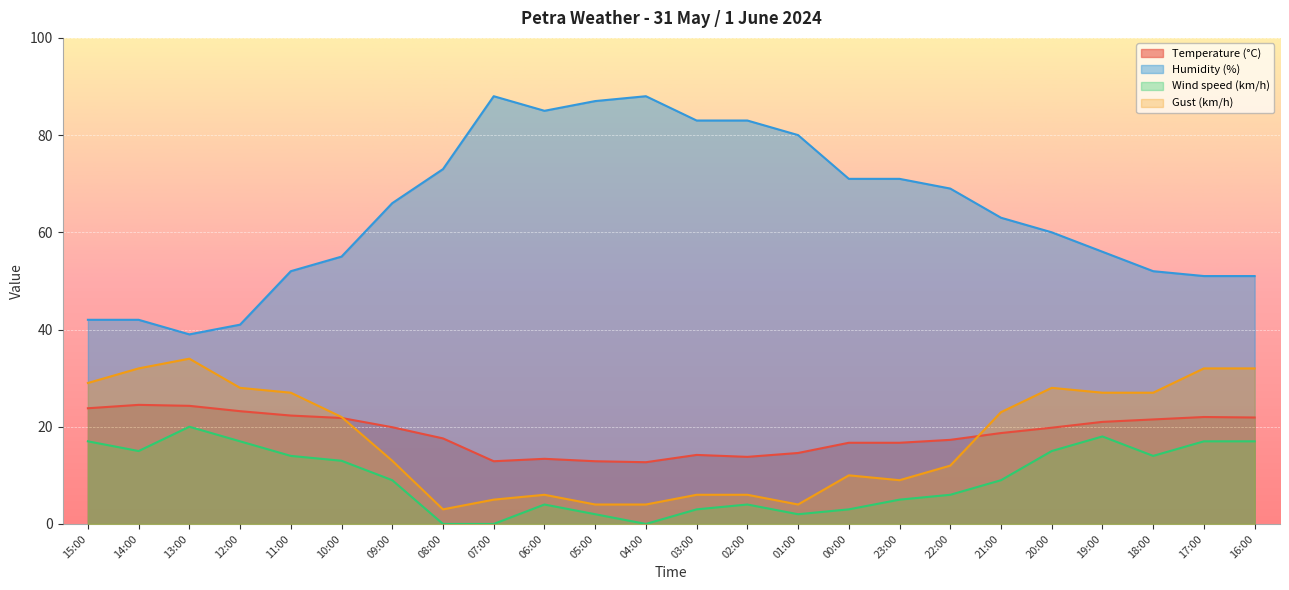

How many lines are shown in the chart?

4